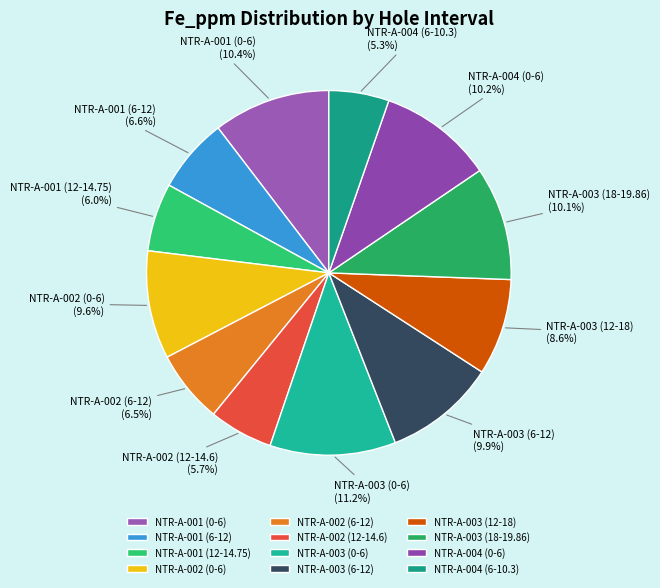

Combined, do NTR-A-003 (6-12) and NTR-A-003 (0-6) account for over 50%?

No